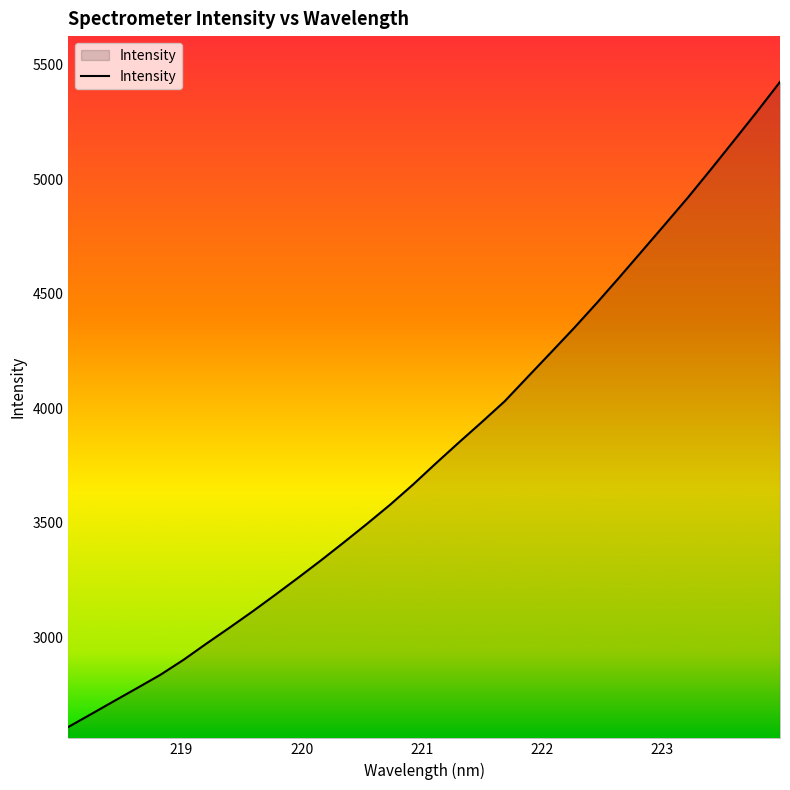

What is the smallest value displayed?

2607.8